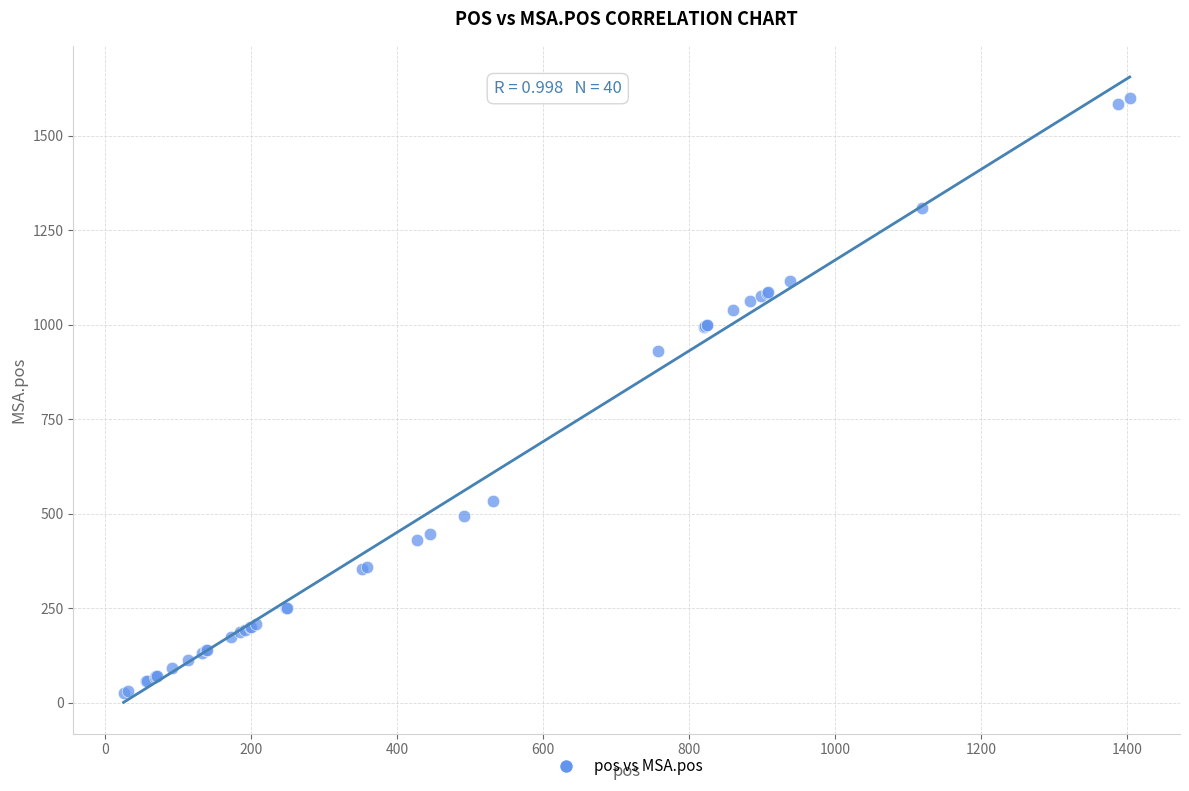

What Y value in the scatter plot is closest to 813?

931